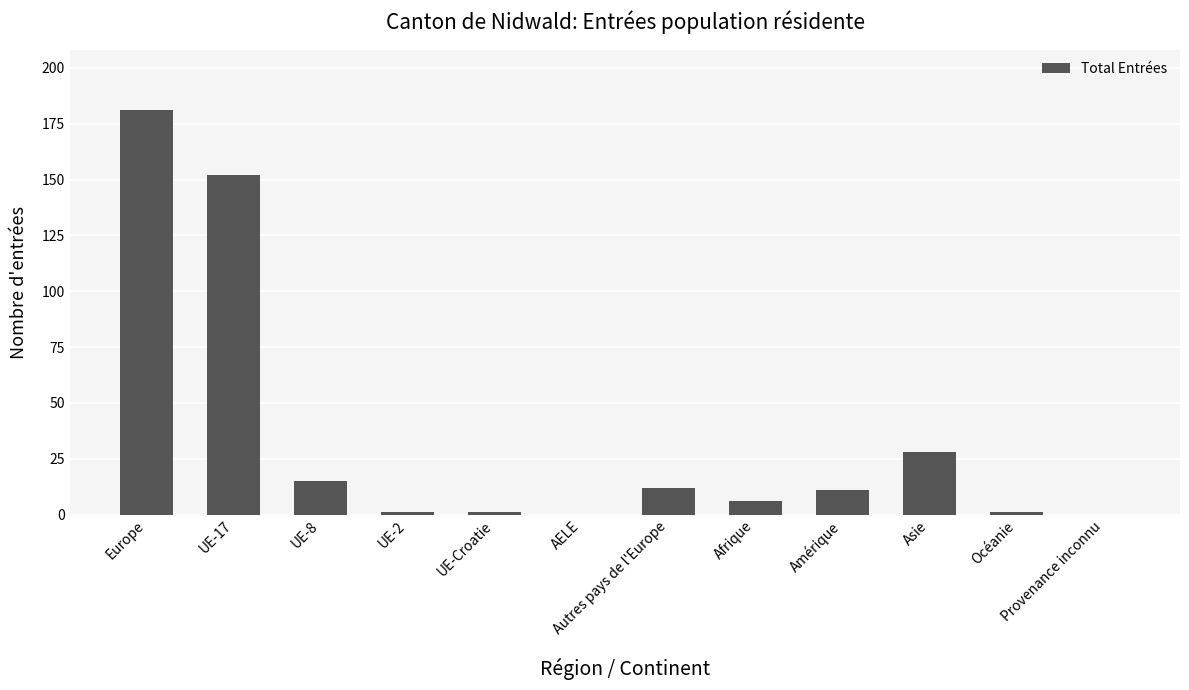

At which category does the chart reach its peak across all series?

Europe